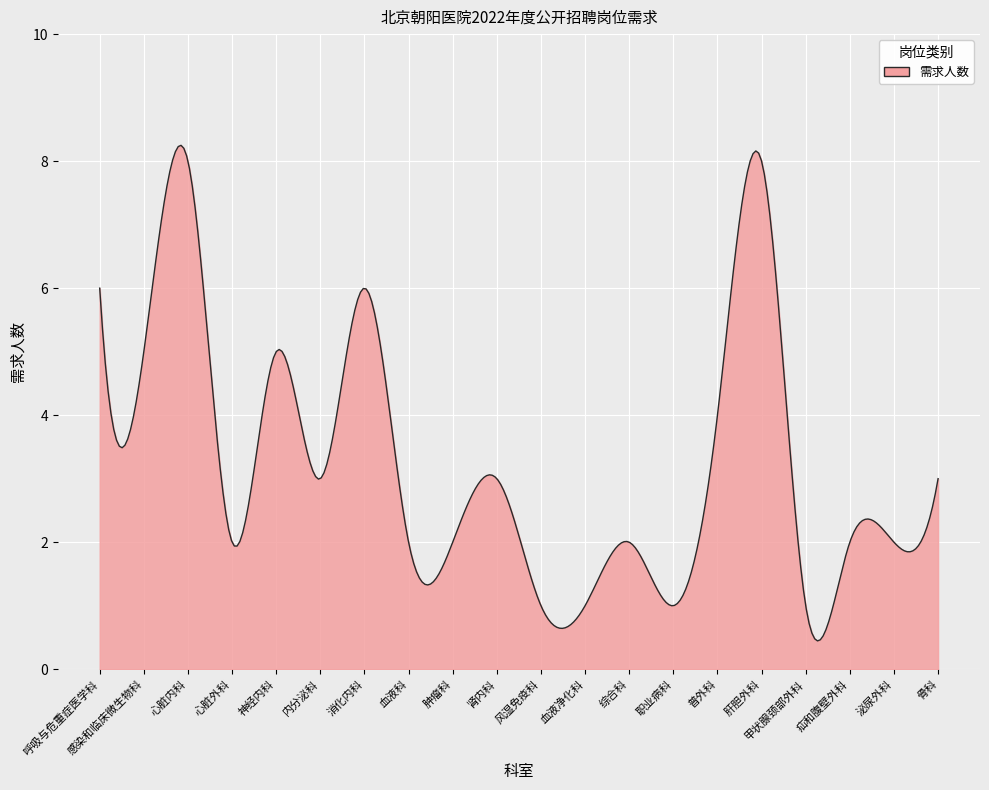

What is the smallest value displayed?

0.4